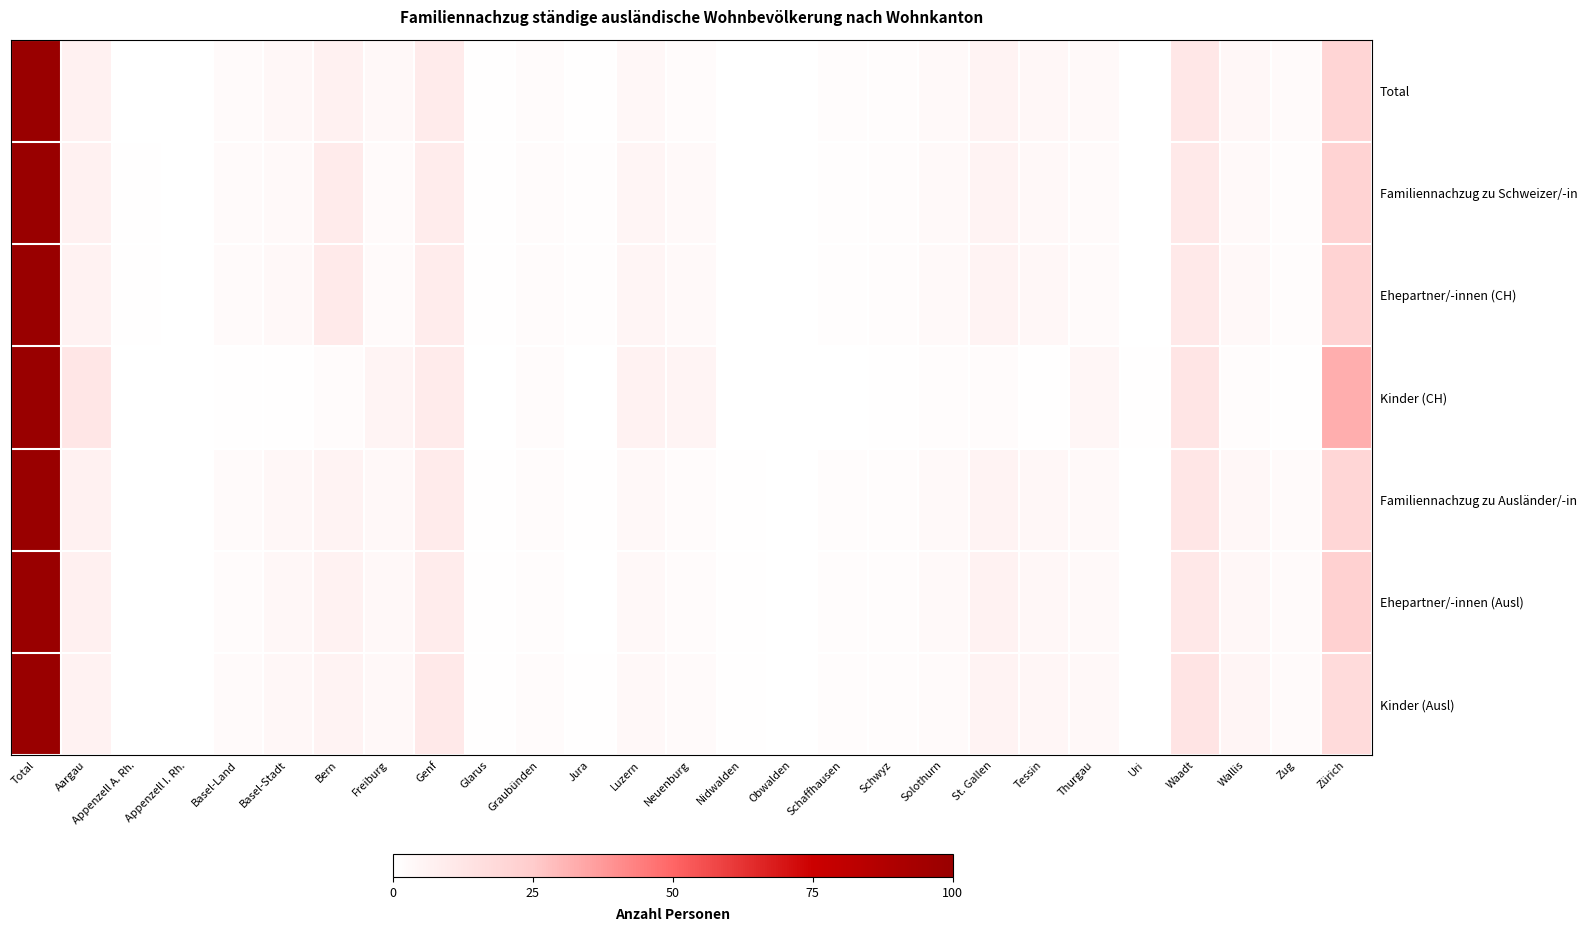

What is the spread (max minus min) of values at Nidwalden?

0.4